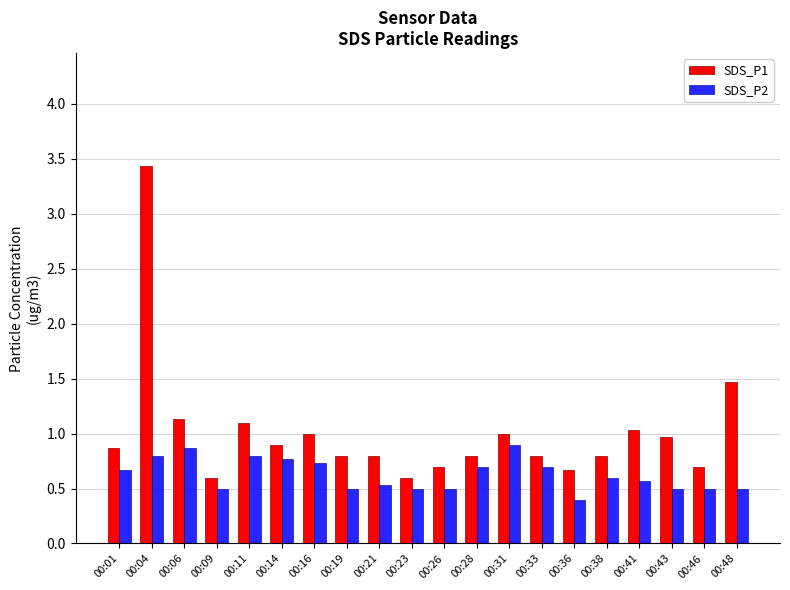

What is the value of the SDS_P2 bar at the 7th from the left?

0.7